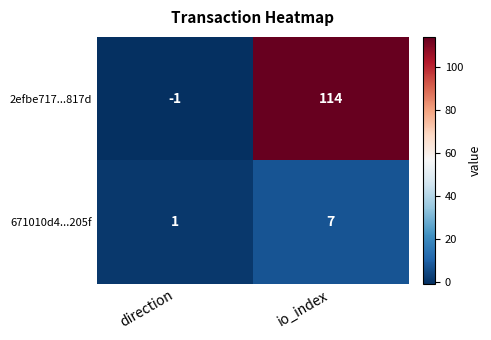

Read the 2efbe717...817d value at io_index, to the nearest 5.

115